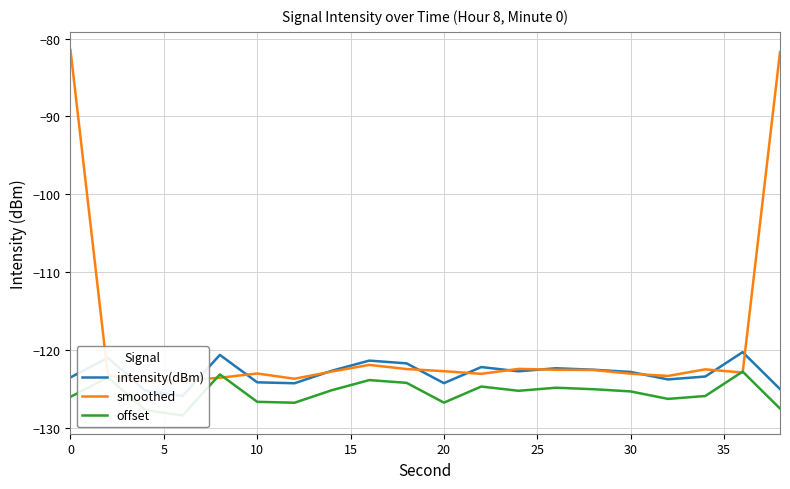

How many data points in intensity(dBm) are above -122?

5